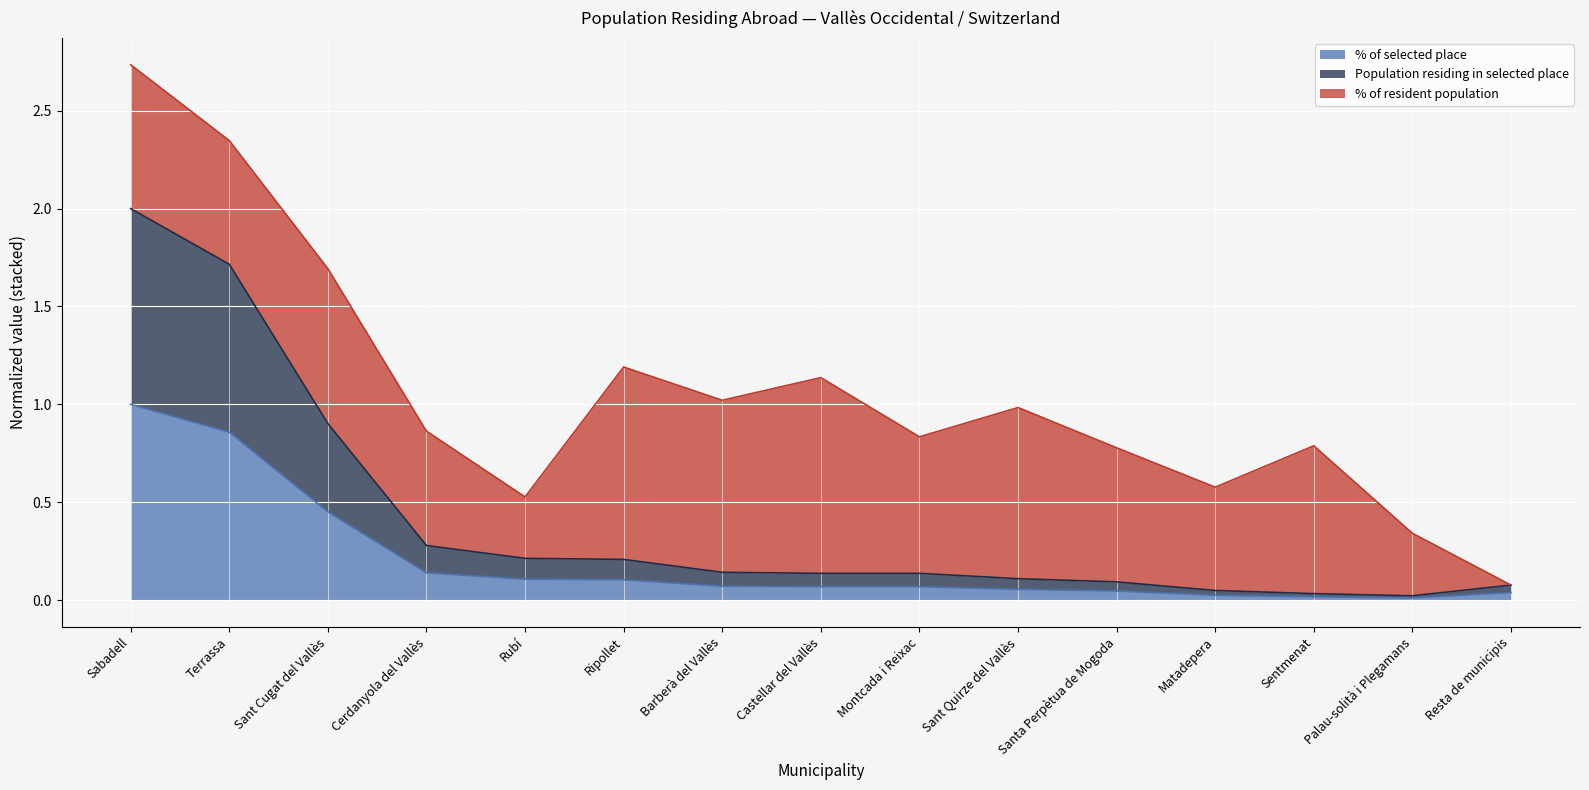

What is the difference between the Population residing in selected place values at Sentmenat and Castellar del Vallès?

0.1